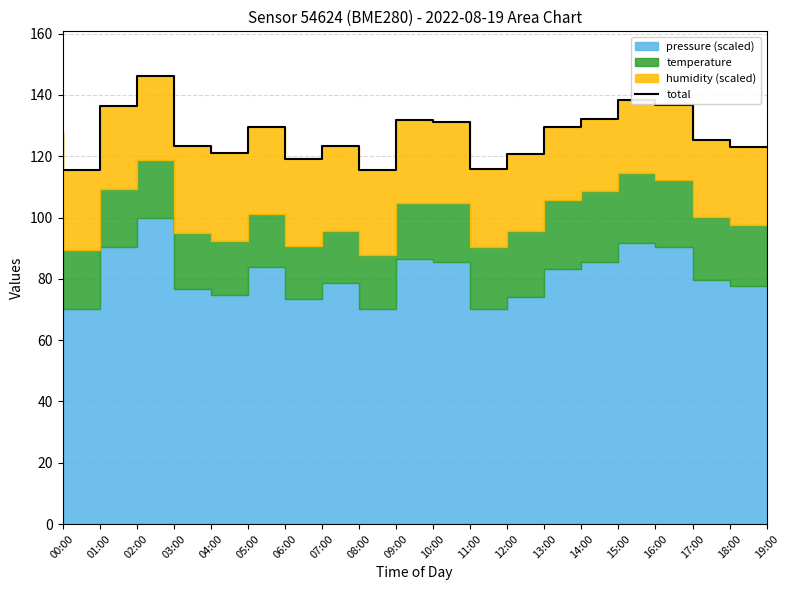

True or false: the data shows 175.1 at 06:00.

False